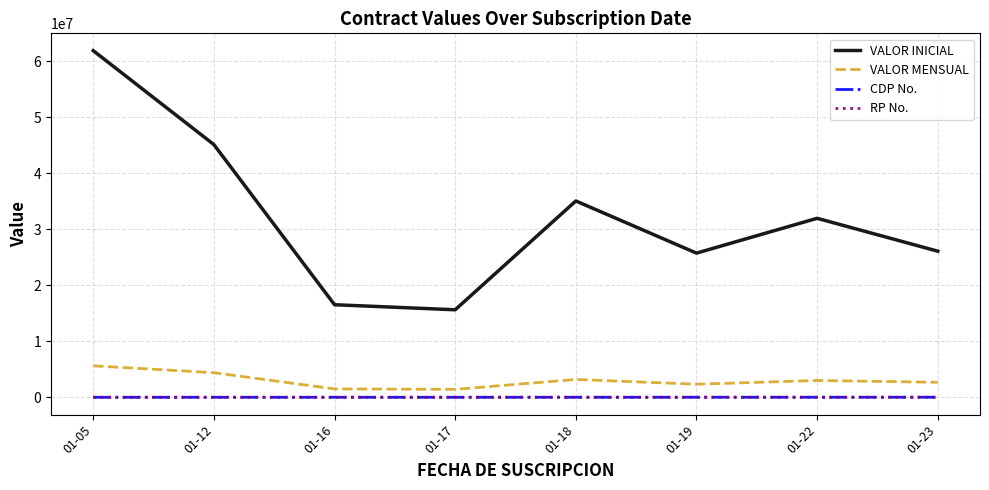

The value of VALOR MENSUAL at 01-16 is 1503408.8. True or false?

True